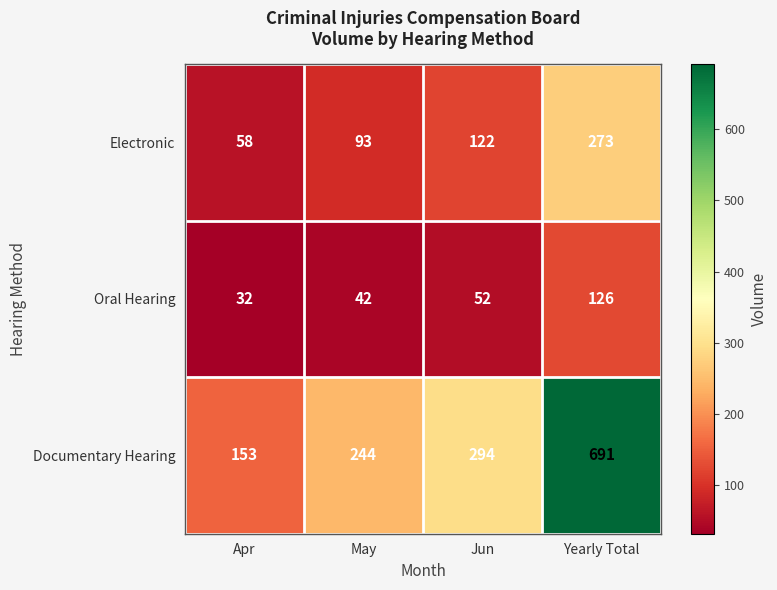

List the series in order of their overall mean, lowest first.

Oral Hearing, Electronic, Documentary Hearing